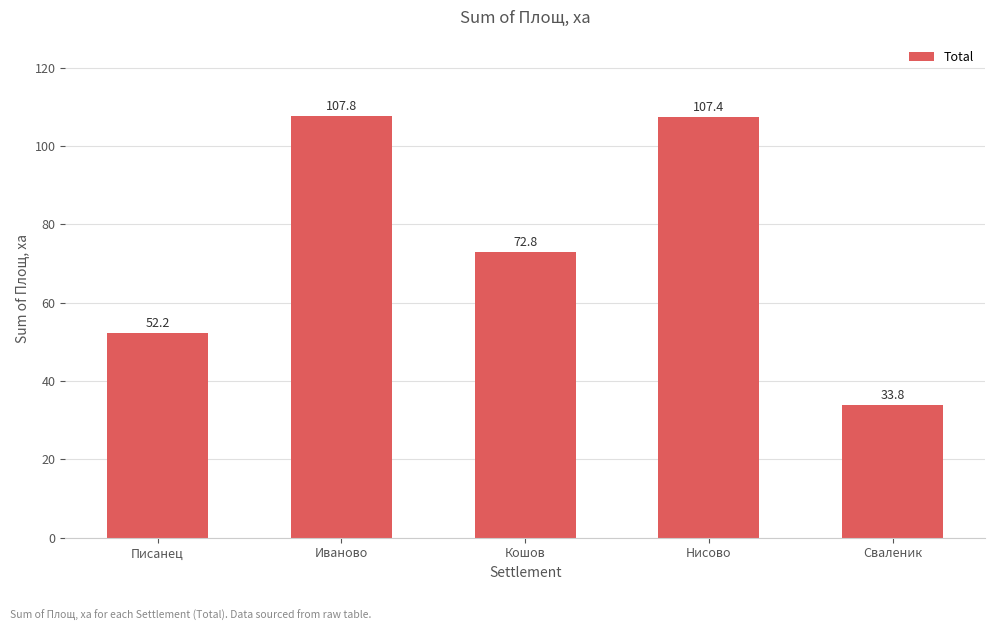

What is the maximum value shown in the chart?

107.8